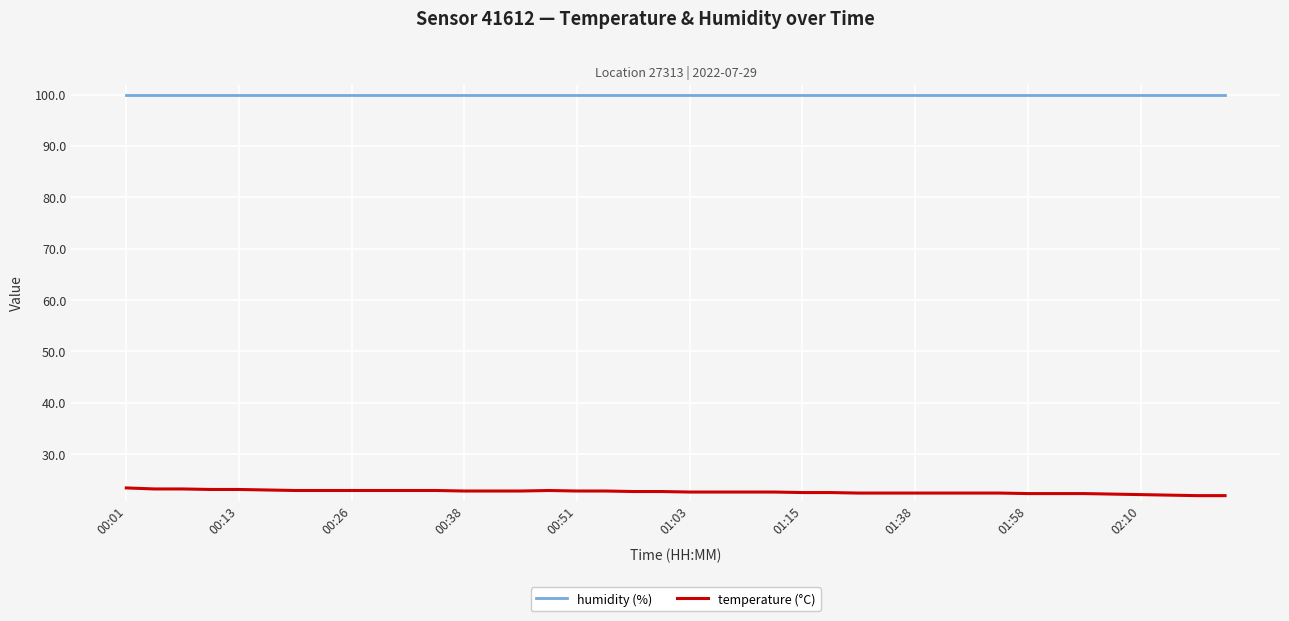

What is the greatest value displayed?

99.9